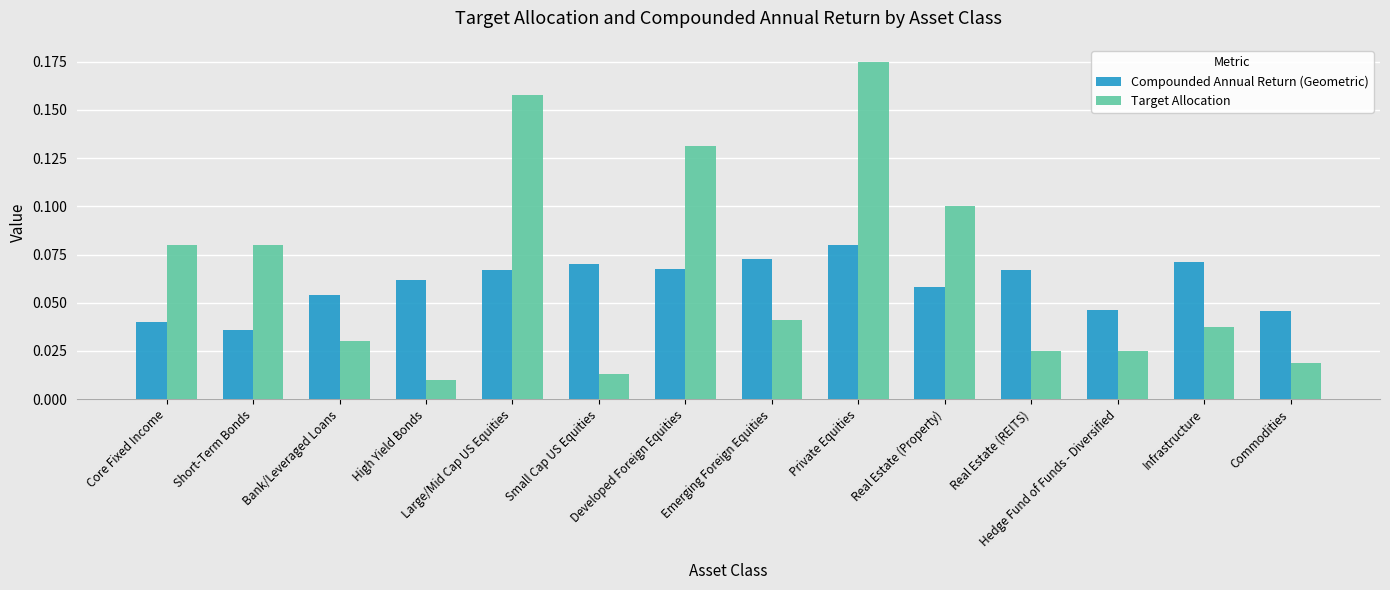

How many Compounded Annual Return (Geometric) values are between 0 and 1?

14